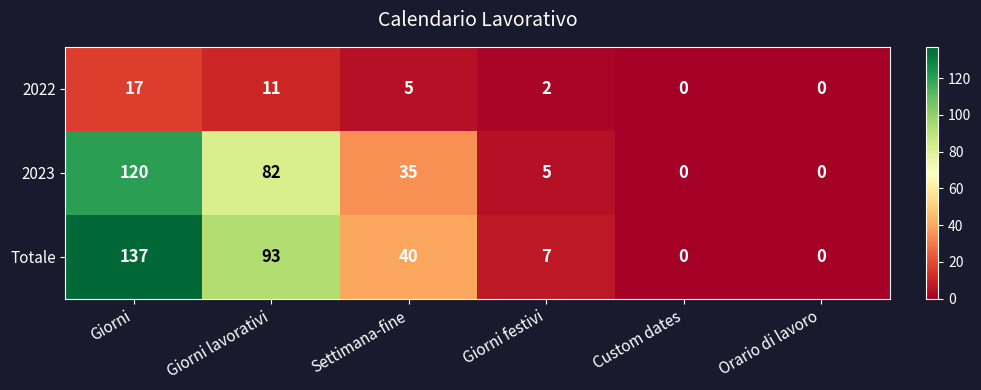

How many values in 2022 are above zero?

4